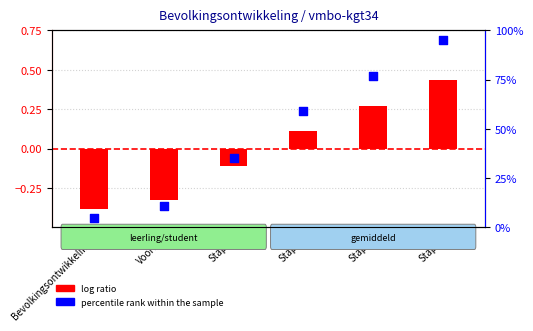

What is the total value across all series at Bevolkingsontwikkeling?

4.6